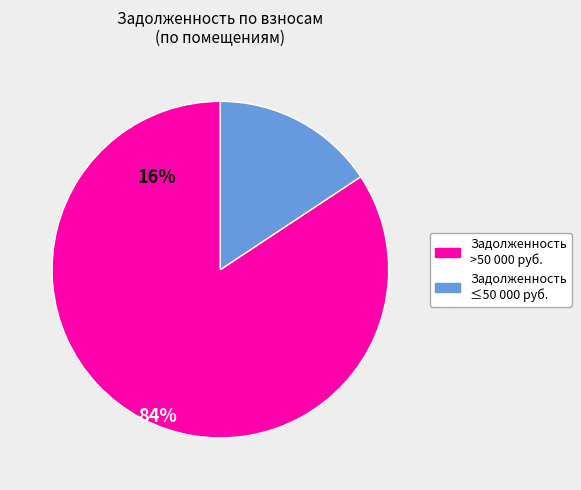

Does any single category account for the majority?

Yes